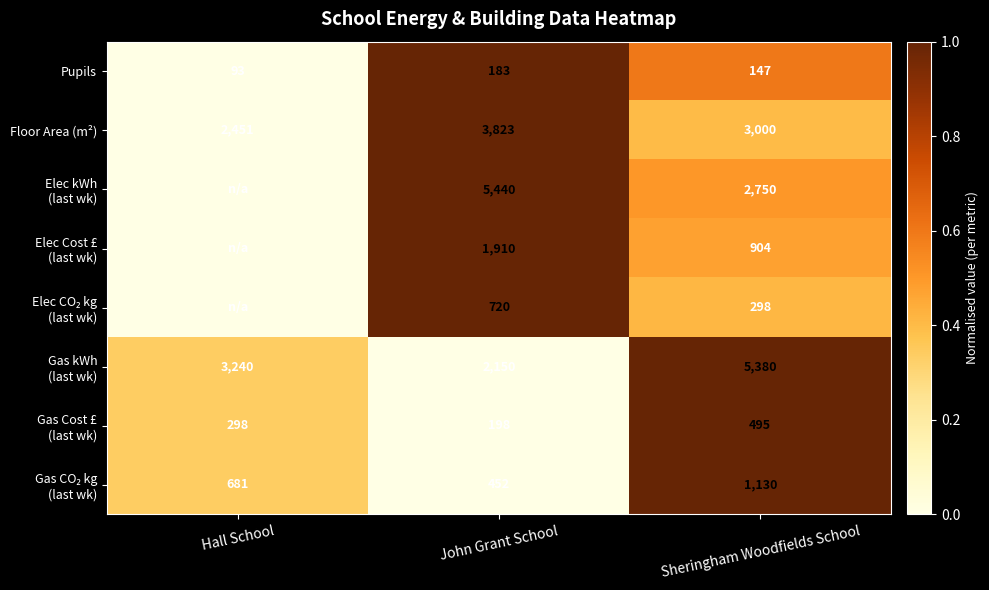

How many Pupils values are between 93 and 183?

3